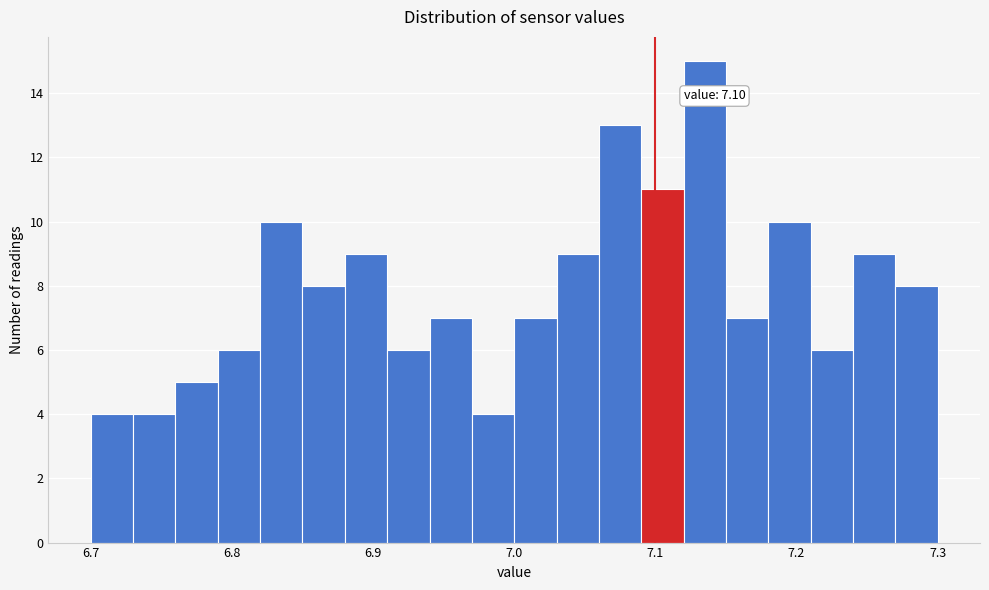

Read against the x-axis, roughly where is the centre of the tallest bar?

7.14